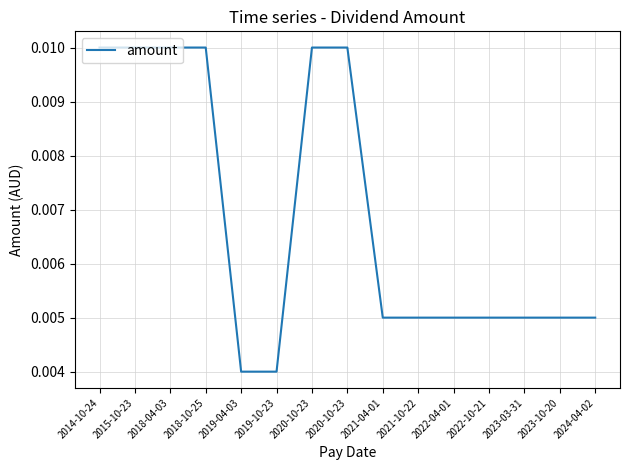

Does the chart have visible grid lines?

Yes